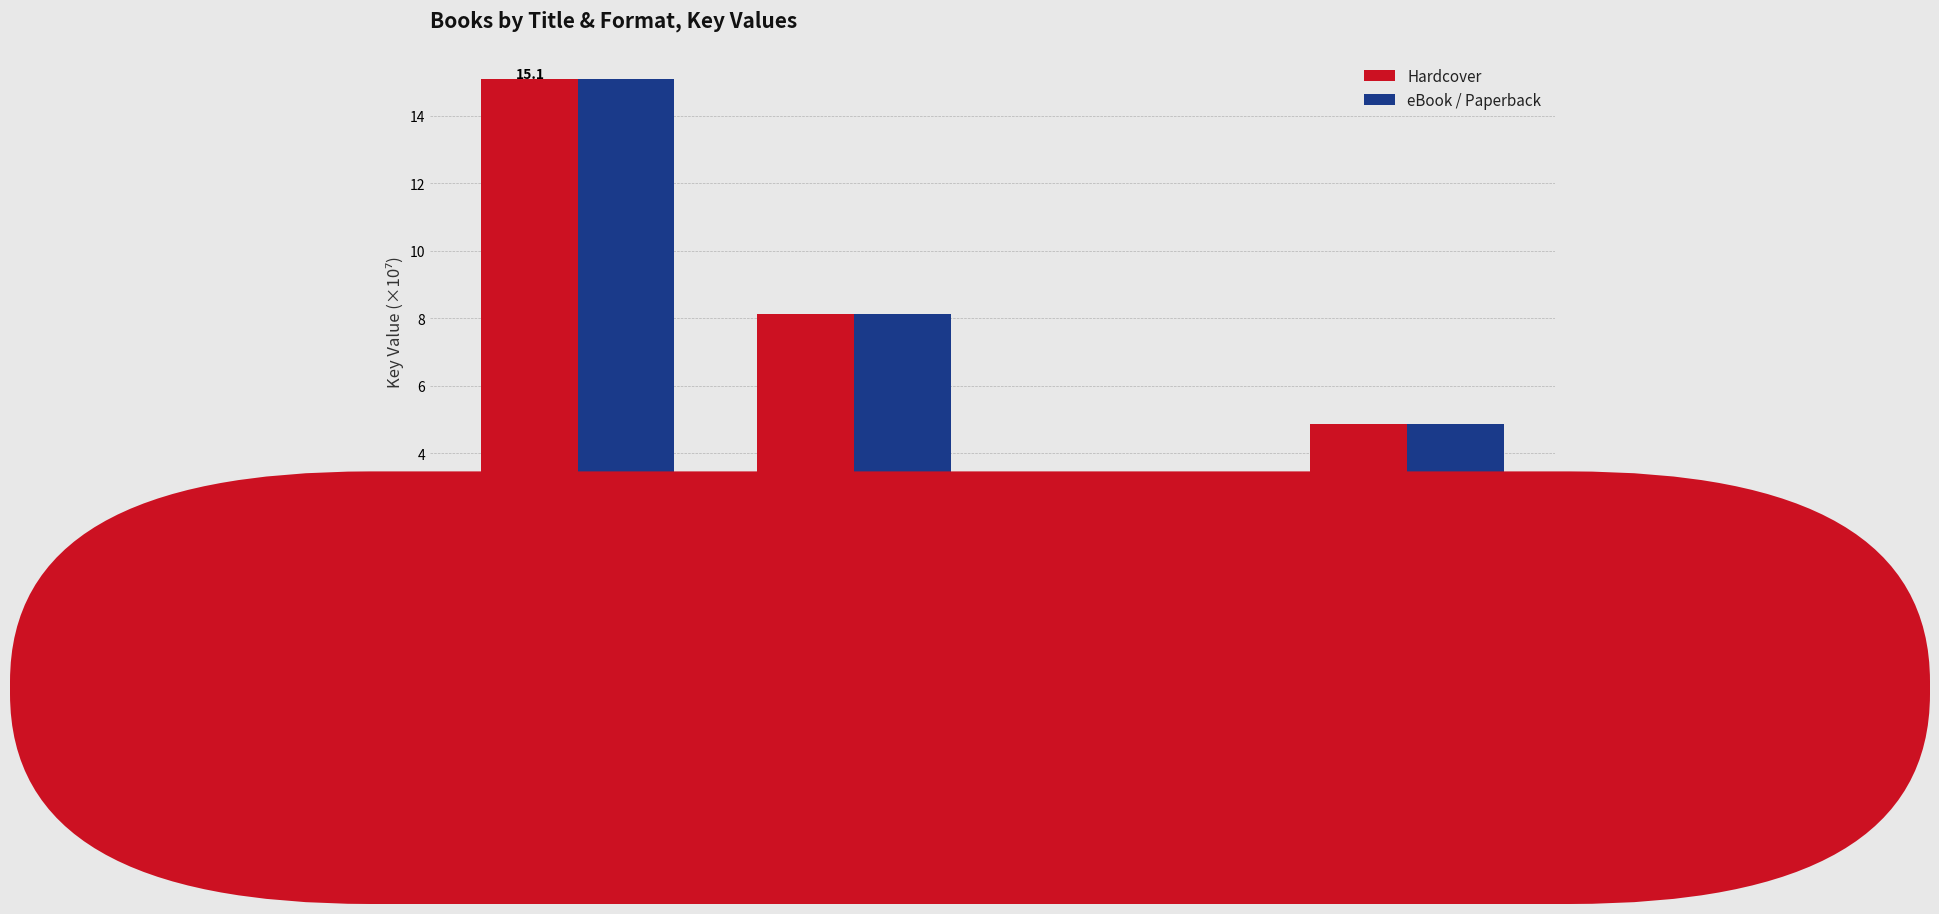

What are all the series names shown in the legend?

Hardcover, eBook / Paperback